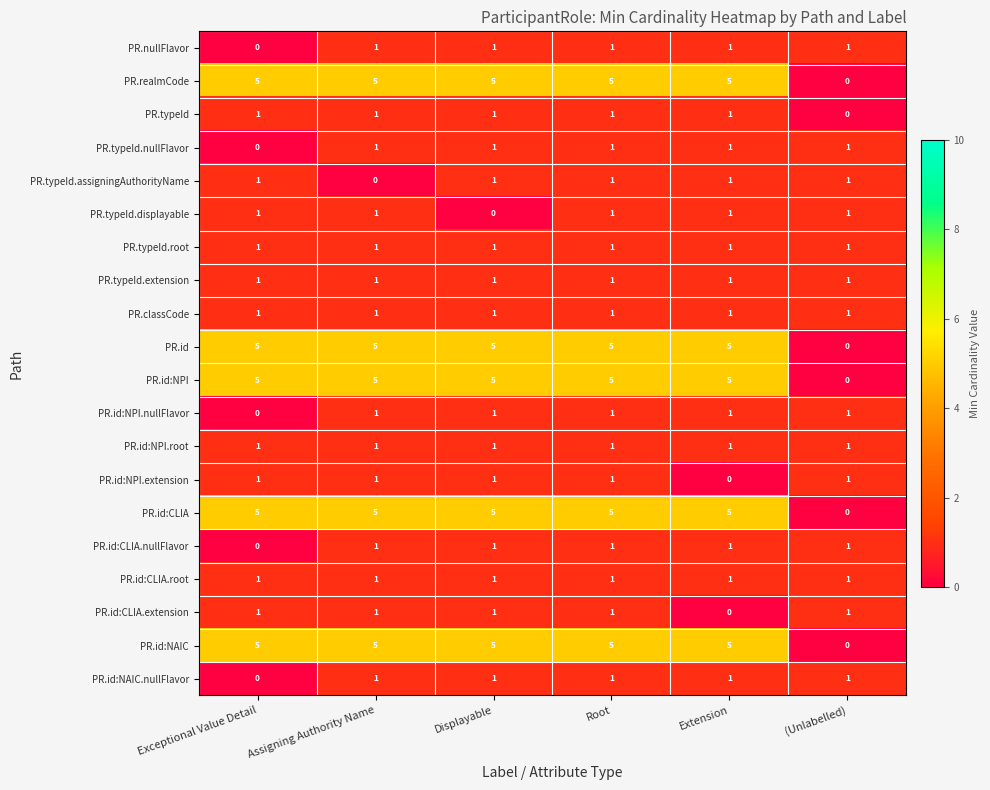

The value of PR.classCode at Assigning Authority Name is 1. True or false?

True